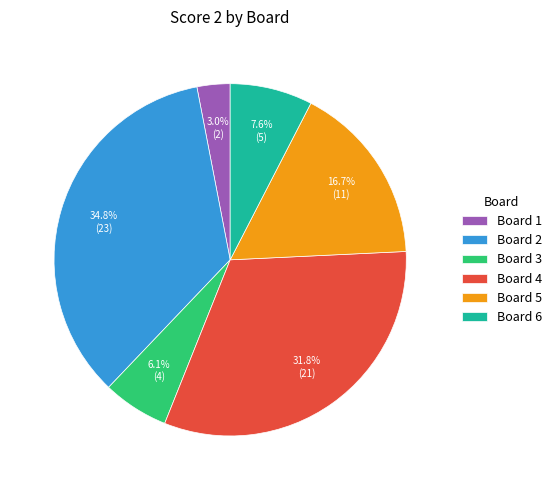

True or false: Board 4 accounts for 41% of the total.

False